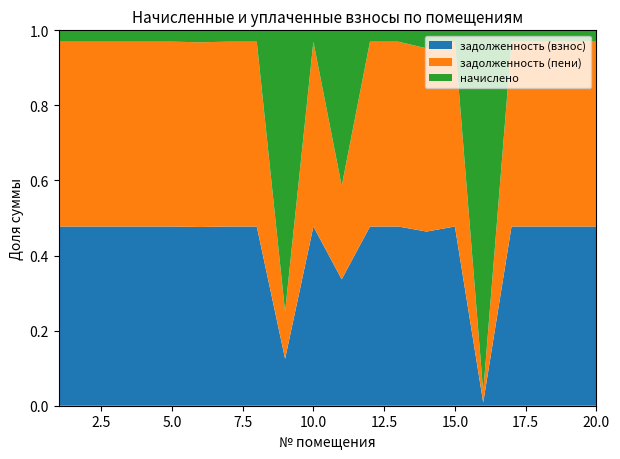

Reading left to right, transcribe all the data shown in this chart.

задолженность (взнос): 33335.0	36491.8	35632.1	22103.8	22380.5	31817.9	22415.8	22233.3	361.1	21791.5	1140.8	34395.4	21903.5	13731.3	32981.8	18.4	24736.3	16267.1	33747.4	24506.6
задолженность (пени): 34387.8	37644.3	36757.4	22801.9	23087.3	32882.8	23123.7	22935.4	361.1	22479.7	842.9	35481.6	22595.3	14442.2	34023.4	62.4	25517.5	16780.8	34813.2	25280.5
начислено: 2105.5	2304.9	2250.6	1396.1	1413.6	2129.7	1415.8	1404.3	2166.9	1376.4	1404.3	2172.5	1383.5	1421.8	2083.2	2088.1	1562.4	1027.4	2131.6	1547.9